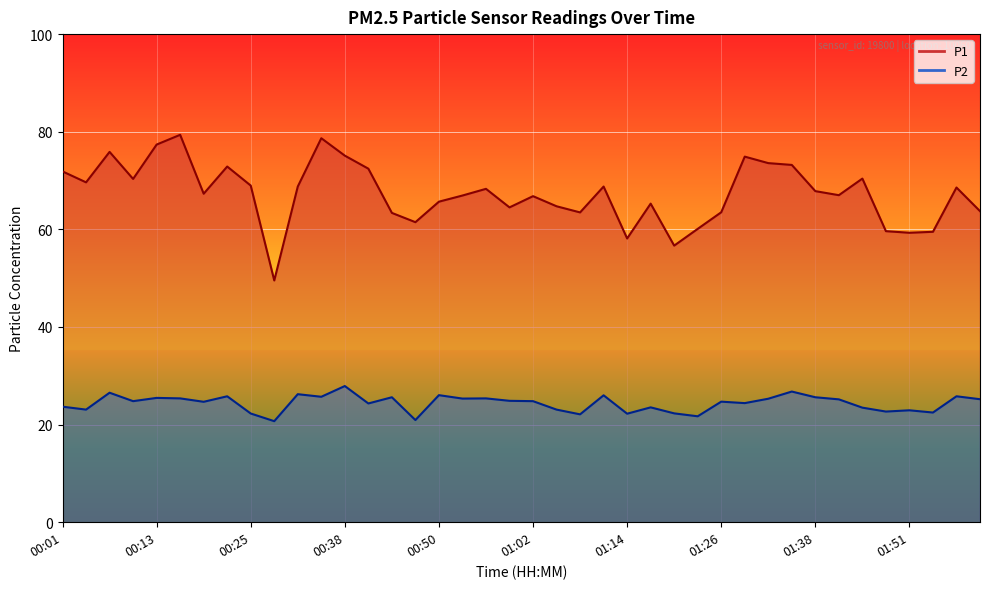

The P2 series shows 23.5 at 01:17. True or false?

True